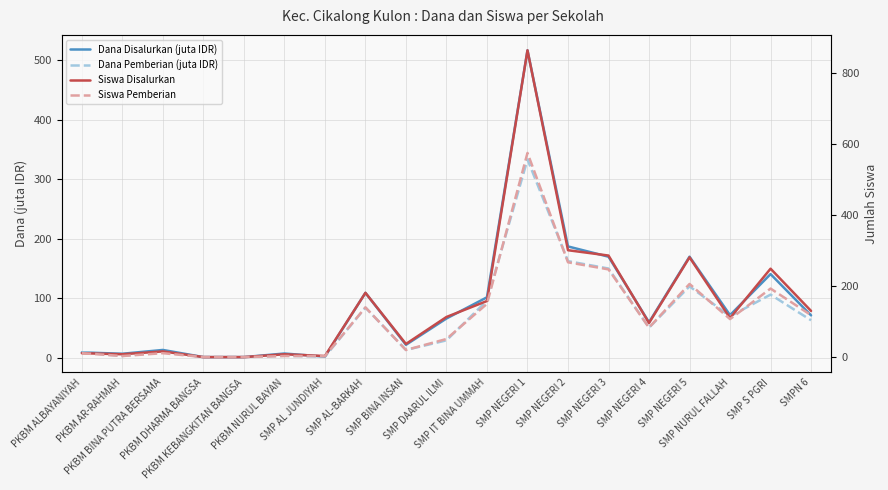

The value of Siswa Pemberian at PKBM KEBANGKITAN BANGSA is 0.6. True or false?

False